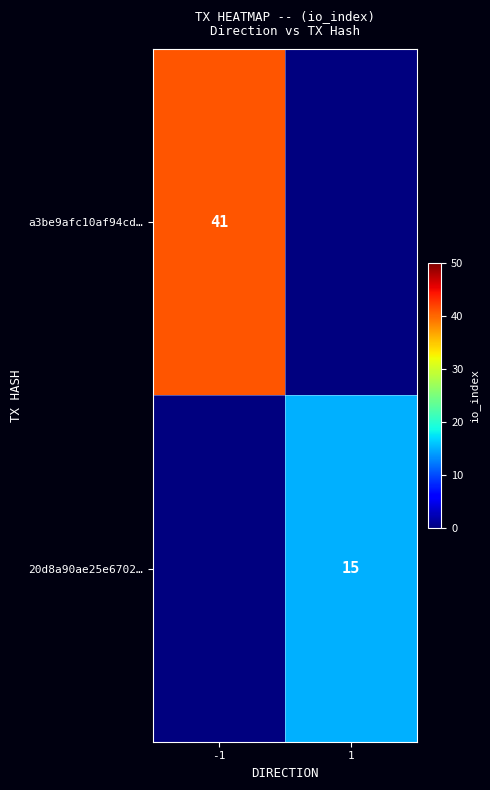

The 20d8a90ae25e6702… series shows 15 at 1. True or false?

True